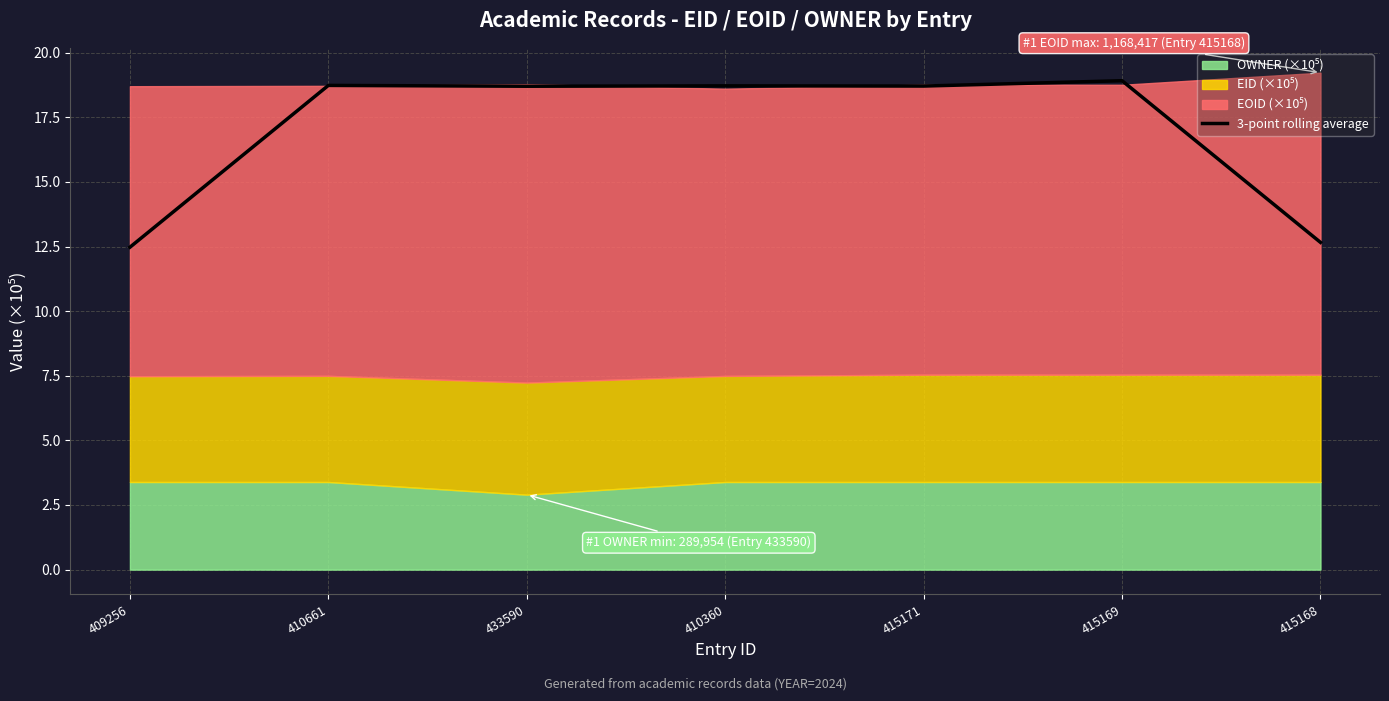

Reading left to right, what are all the values shown in this chart?

409256=12.5	410661=18.7	433590=18.7	410360=18.7	415171=18.7	415169=18.9	415168=12.7